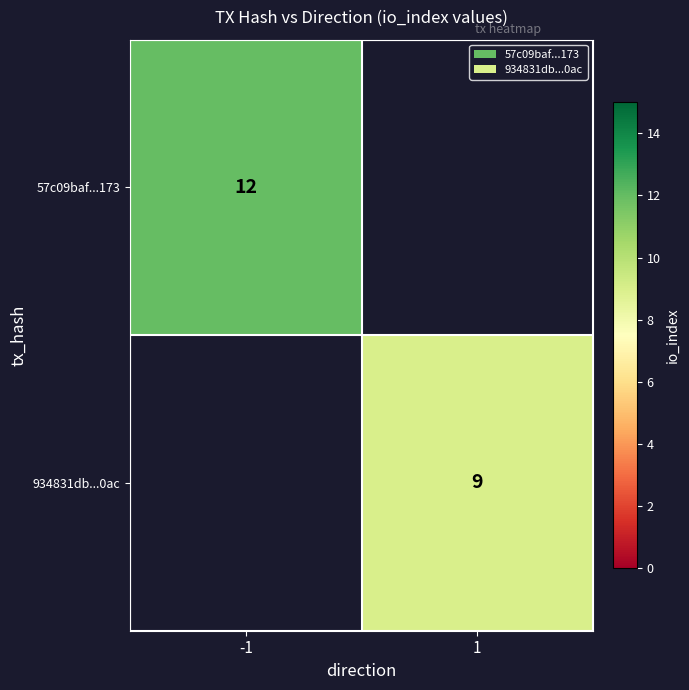

The value of 934831db...0ac at 1 is 9. True or false?

True